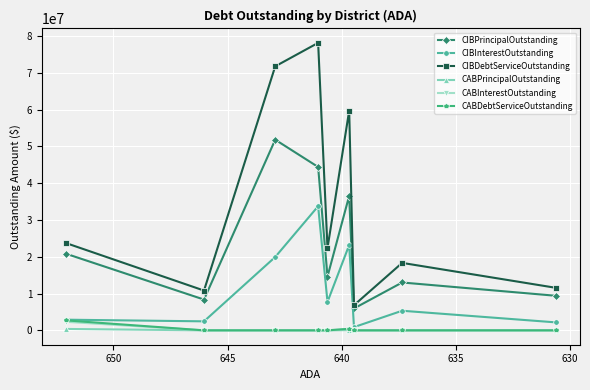

Which series has the largest total across all categories?

CIBDebtServiceOutstanding